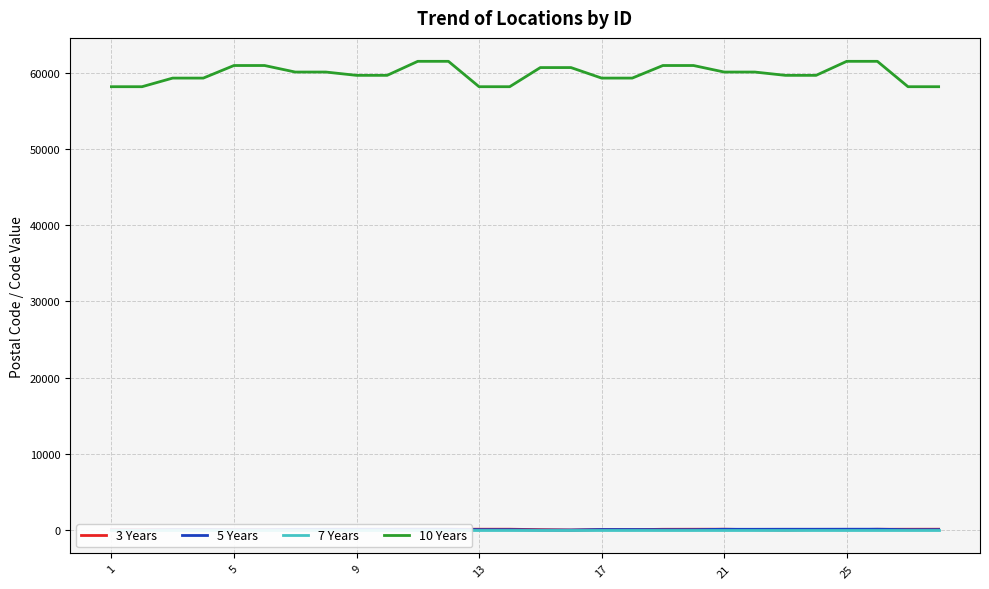

What is the maximum value for 5 Years?

112